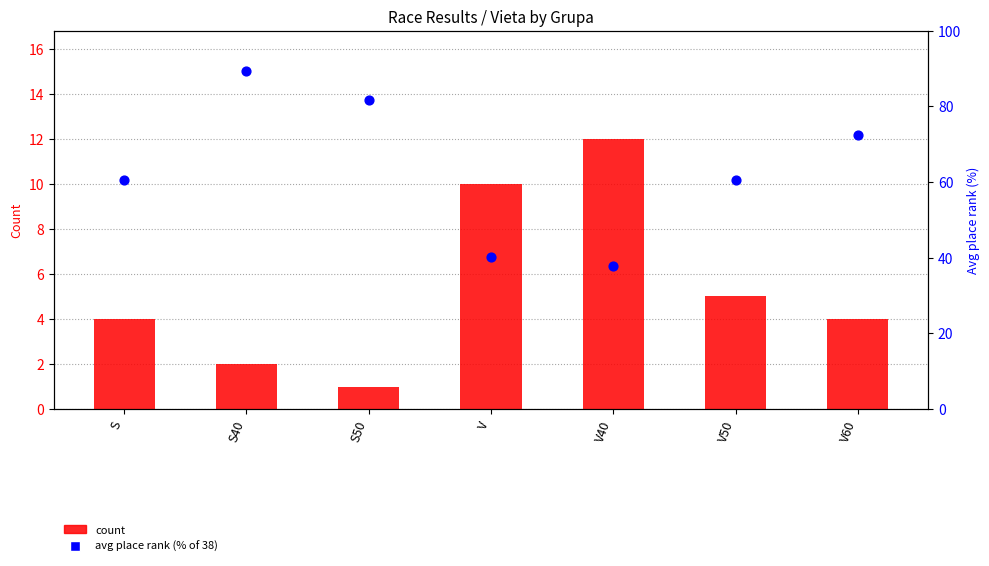

Which series reaches the maximum Y coordinate?

avg place (% of max)